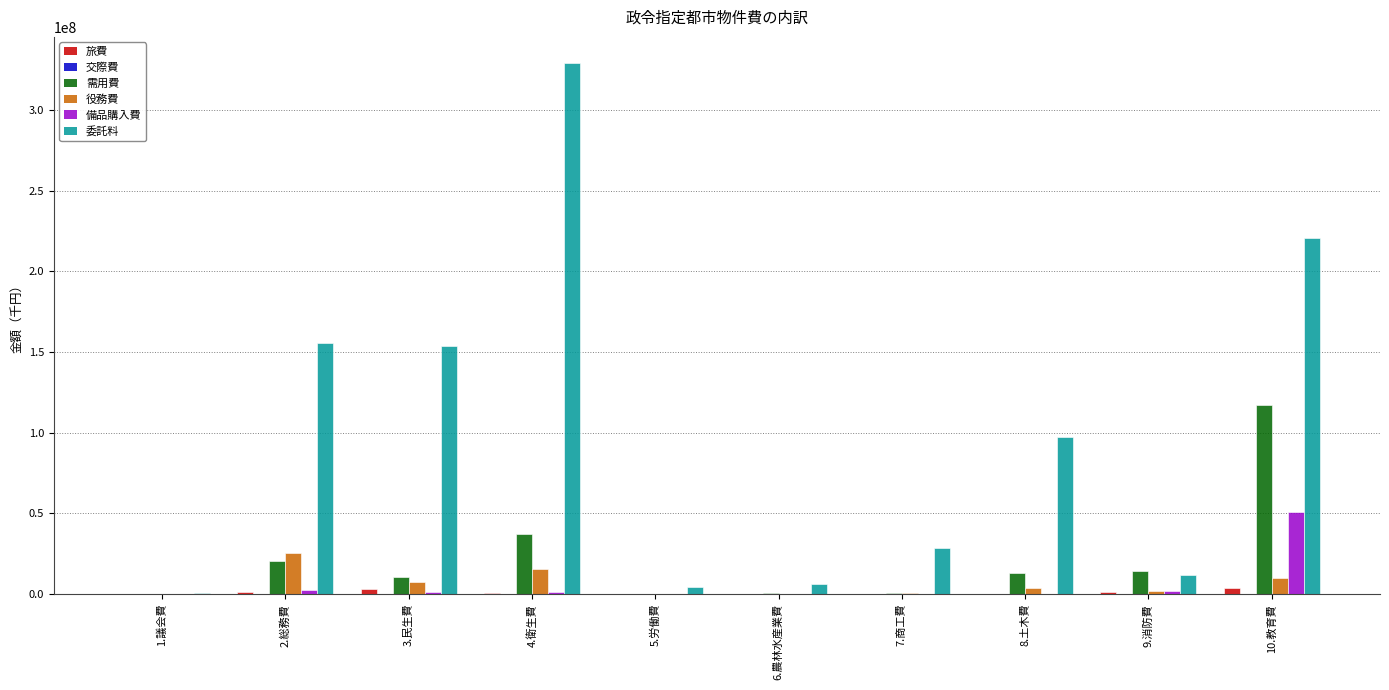

Which series has the largest total across all categories?

委託料